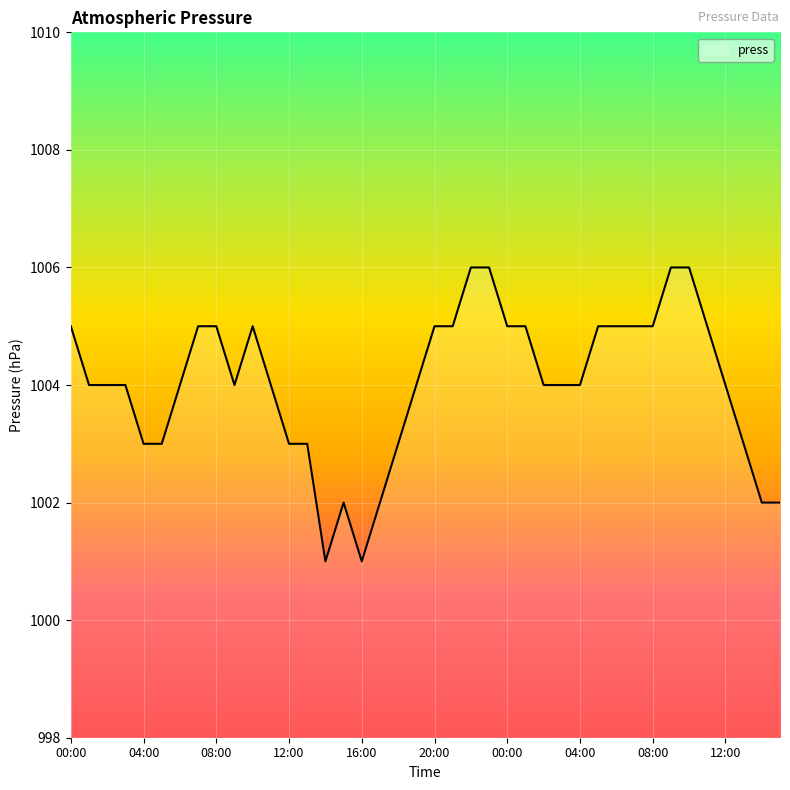

What is the maximum value shown in the chart?

1006